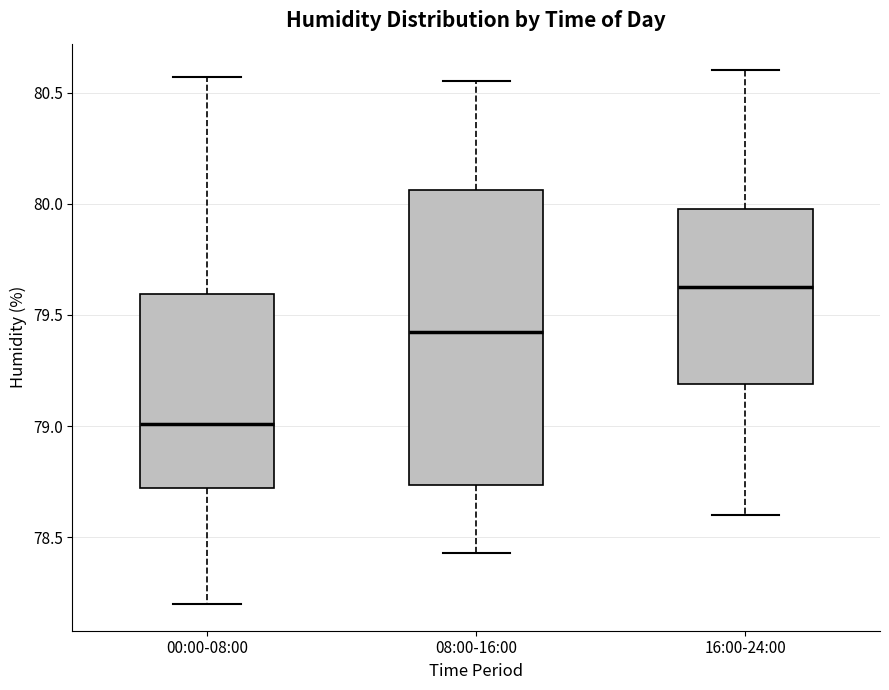

Which box is the tallest, from its lower edge to its upper edge?

08:00-16:00